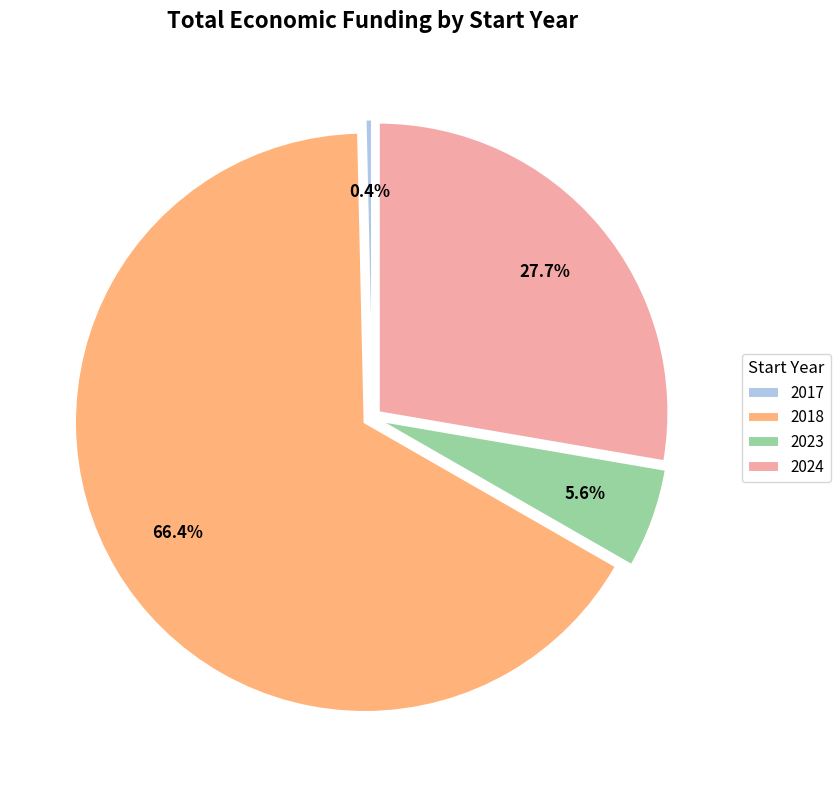

What percentage is NOT represented by 2023?

94.4%